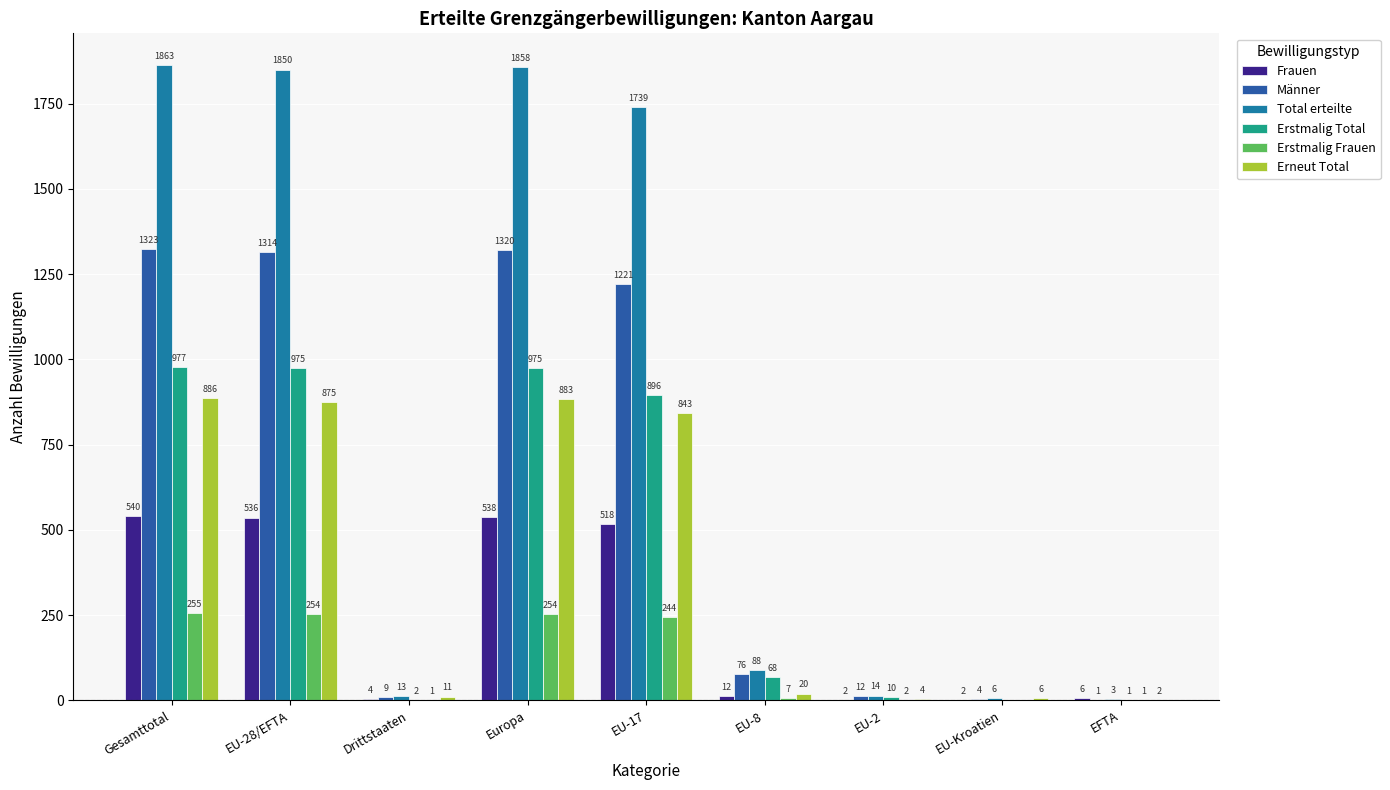

True or false: Erstmalig Frauen has a value of 7 at EU-8.

True